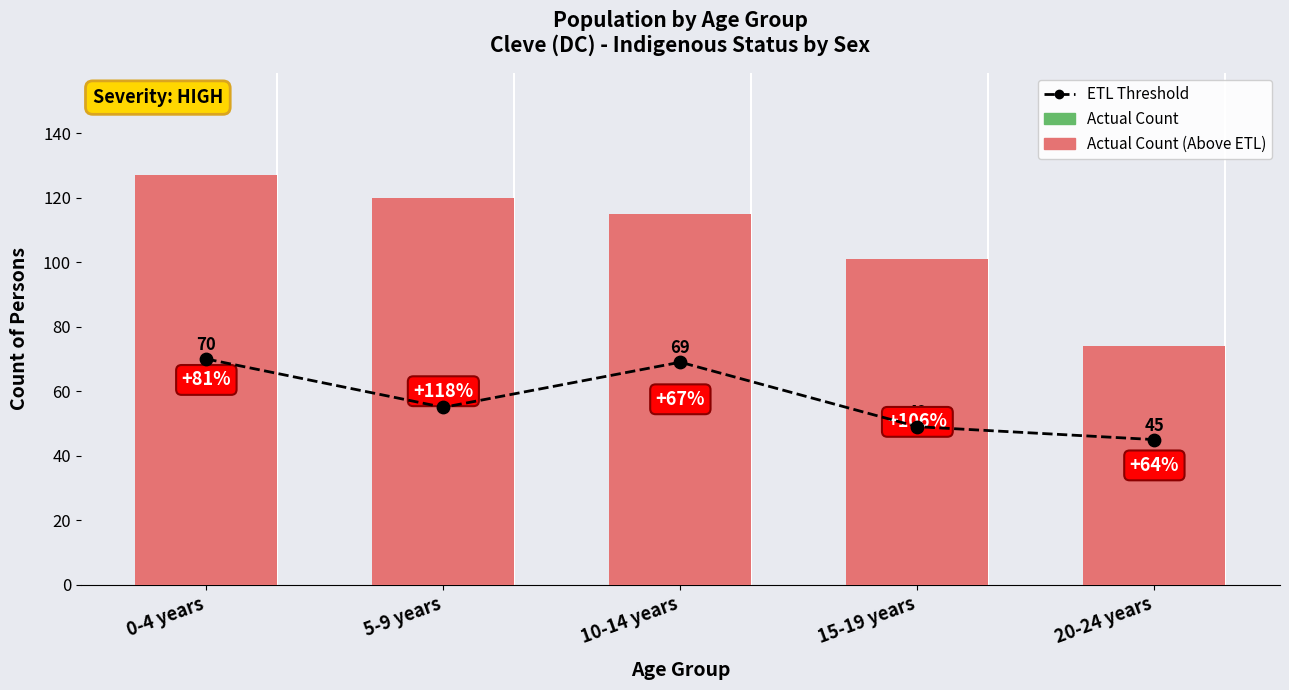

Is the value of ETL Threshold at 5-9 years greater than the value of Actual Count at 0-4 years?

No